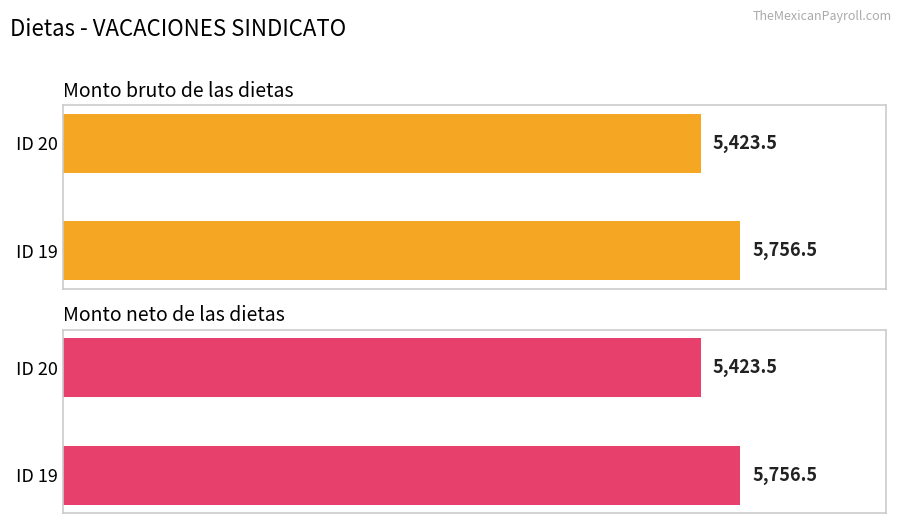

What is the approximate value of Monto bruto de las dietas at ID 20?

5423.5